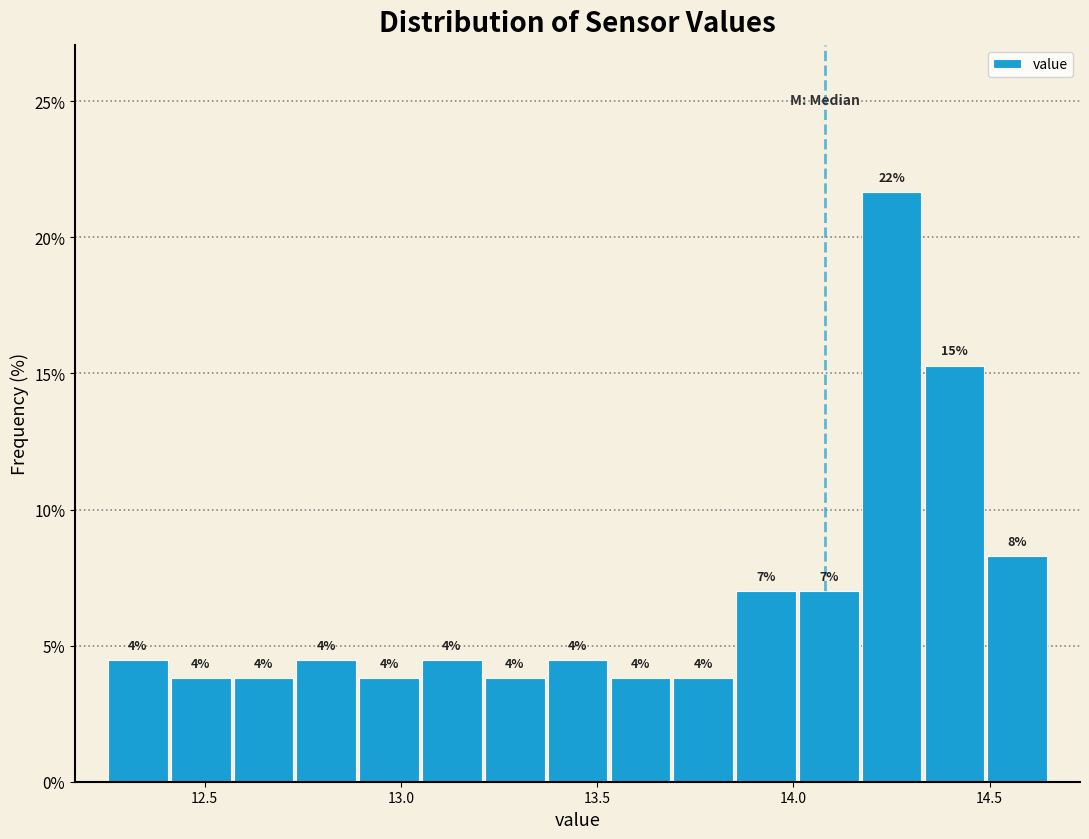

Read against the x-axis, roughly where is the centre of the tallest bar?

14.25